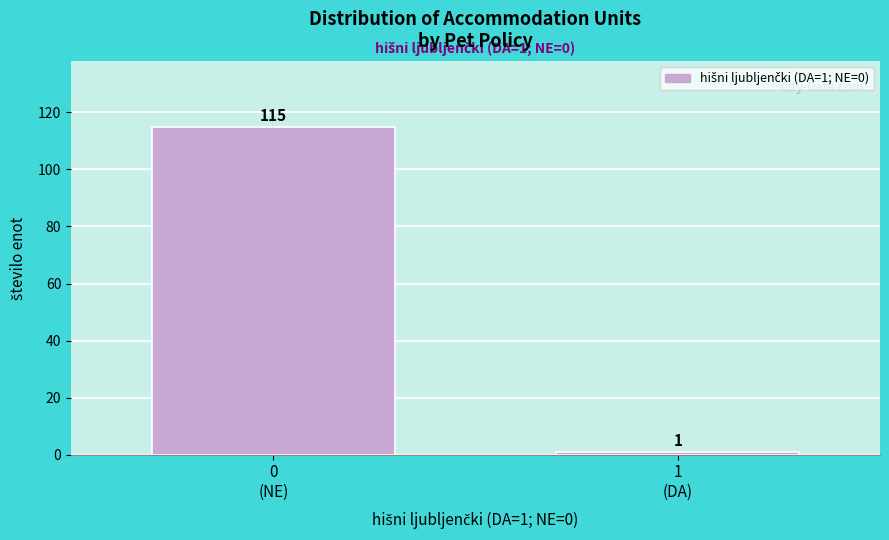

Reading left to right, extract all data points from this chart.

115	1